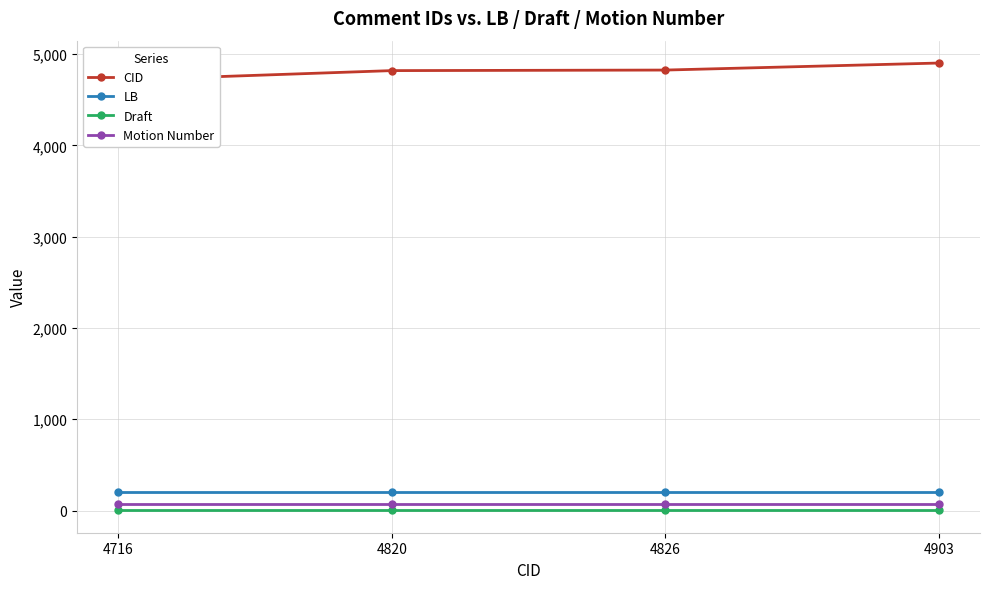

At which category is the sum across all series the highest?

4903